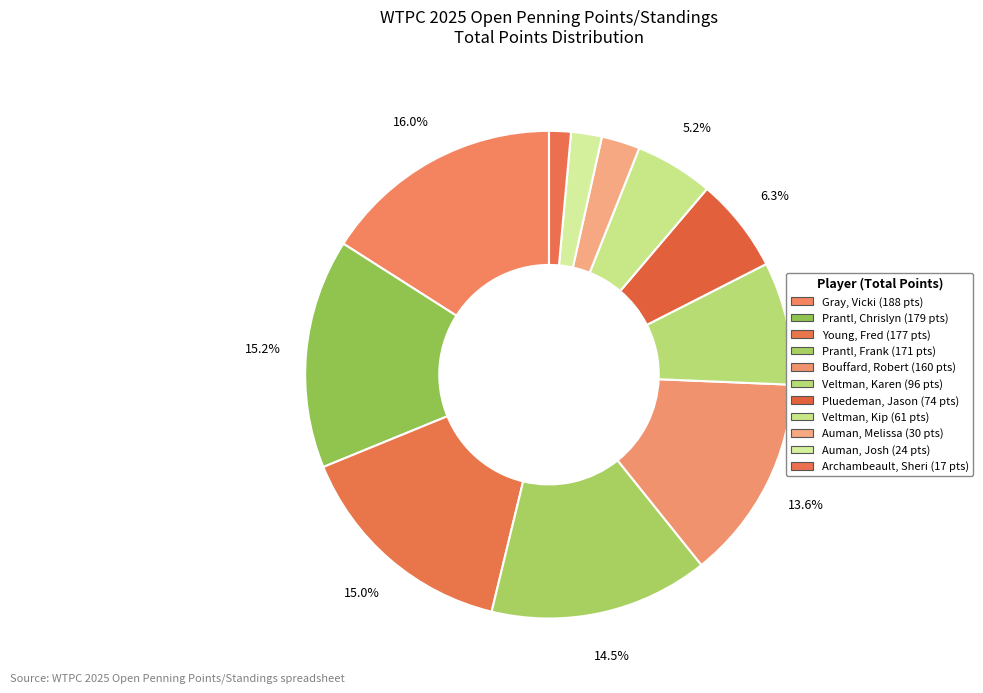

Do Gray, Vicki and Pluedeman, Jason together represent more than half of the pie?

No